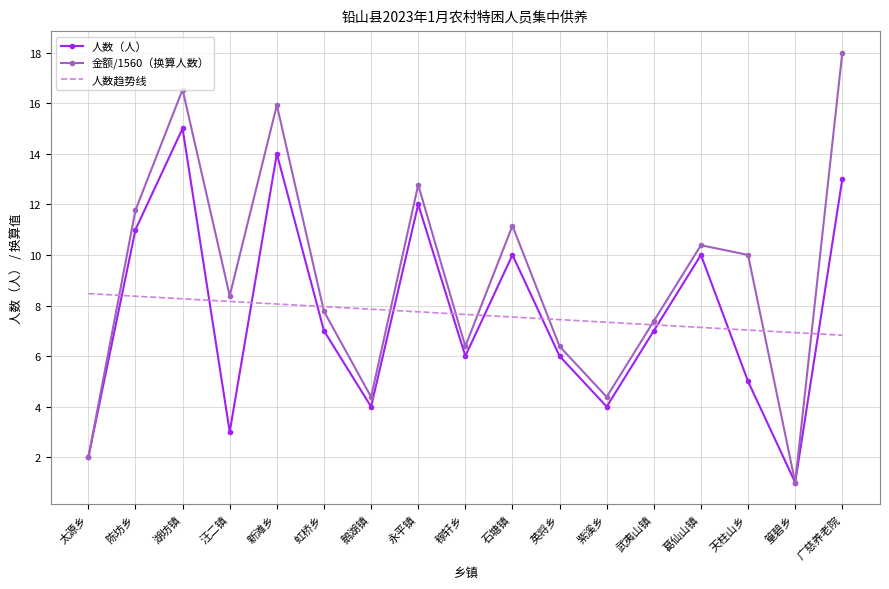

At which category does the chart reach its peak across all series?

广慈养老院